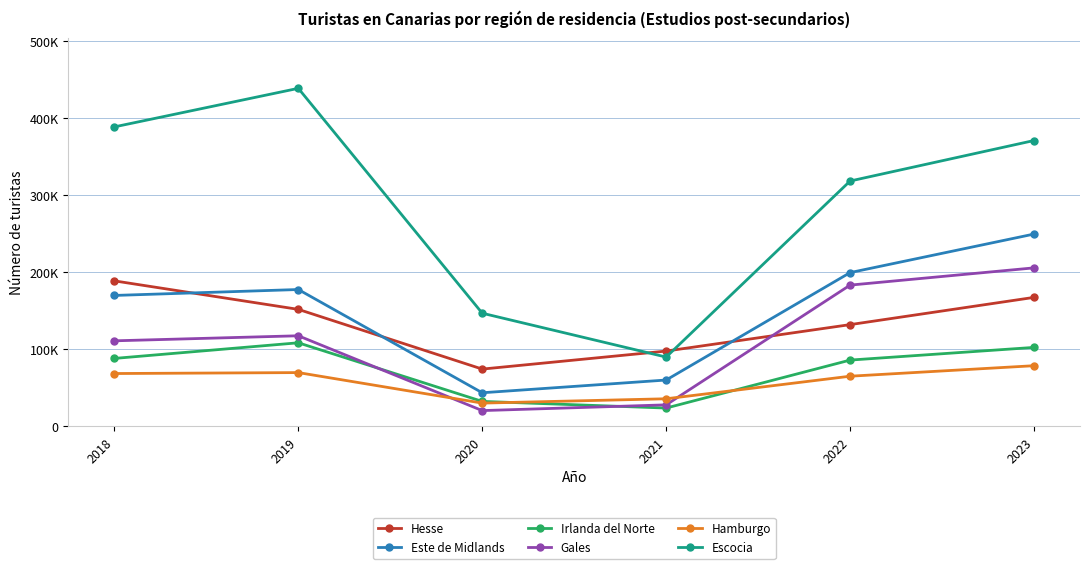

In Escocia, how many points are lower than both neighbors (excluding endpoints)?

1